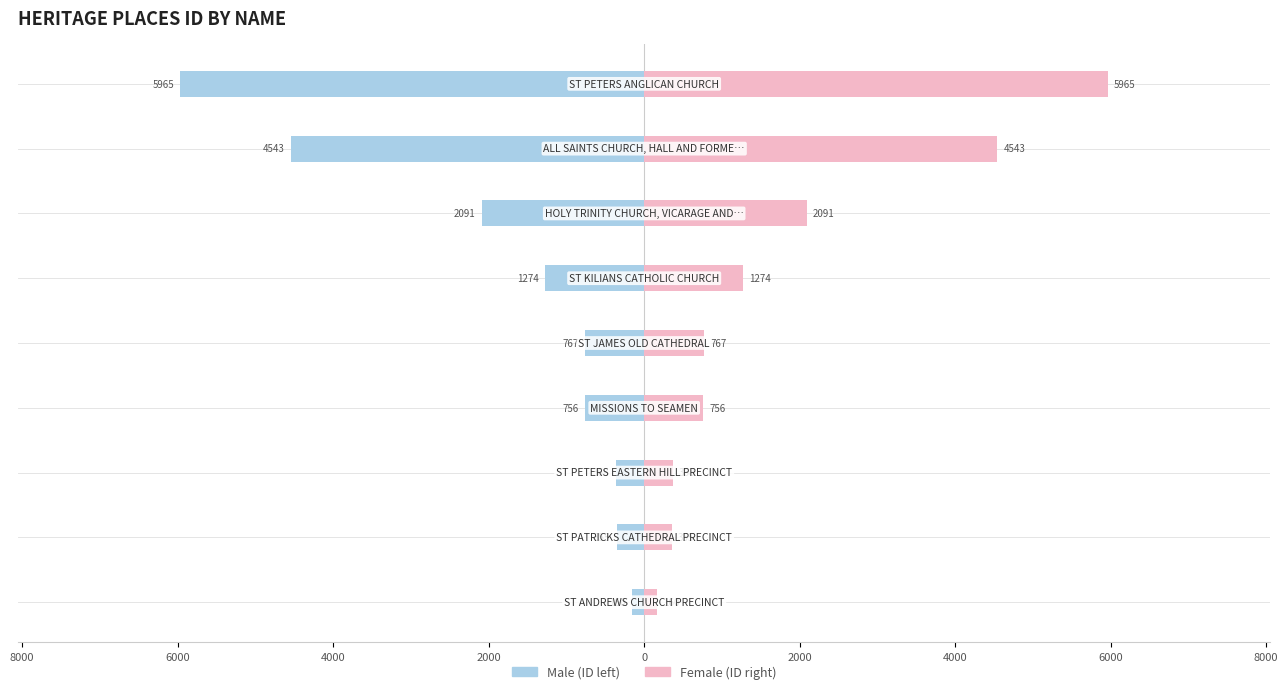

The Female series shows 217 at 6000. True or false?

False